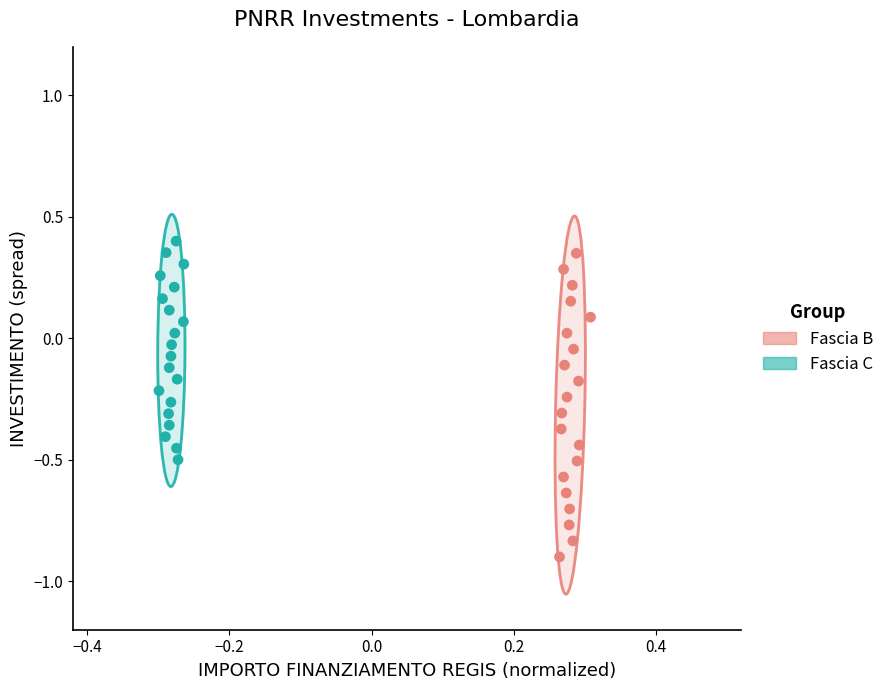

Which series reaches the minimum Y coordinate?

Fascia B